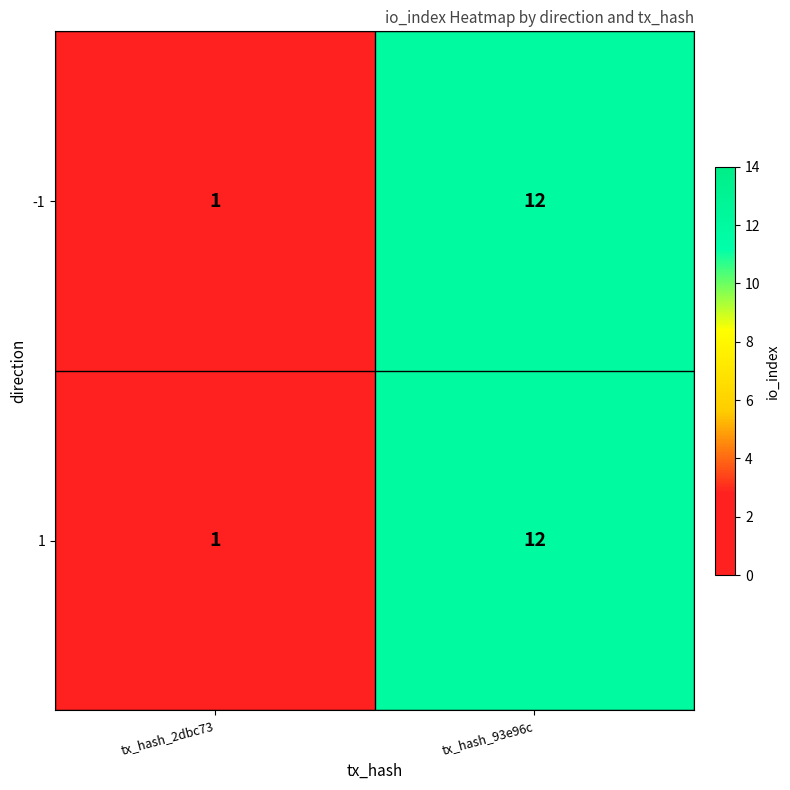

True or false: -1 has a value of 19 at tx_hash_93e96c.

False